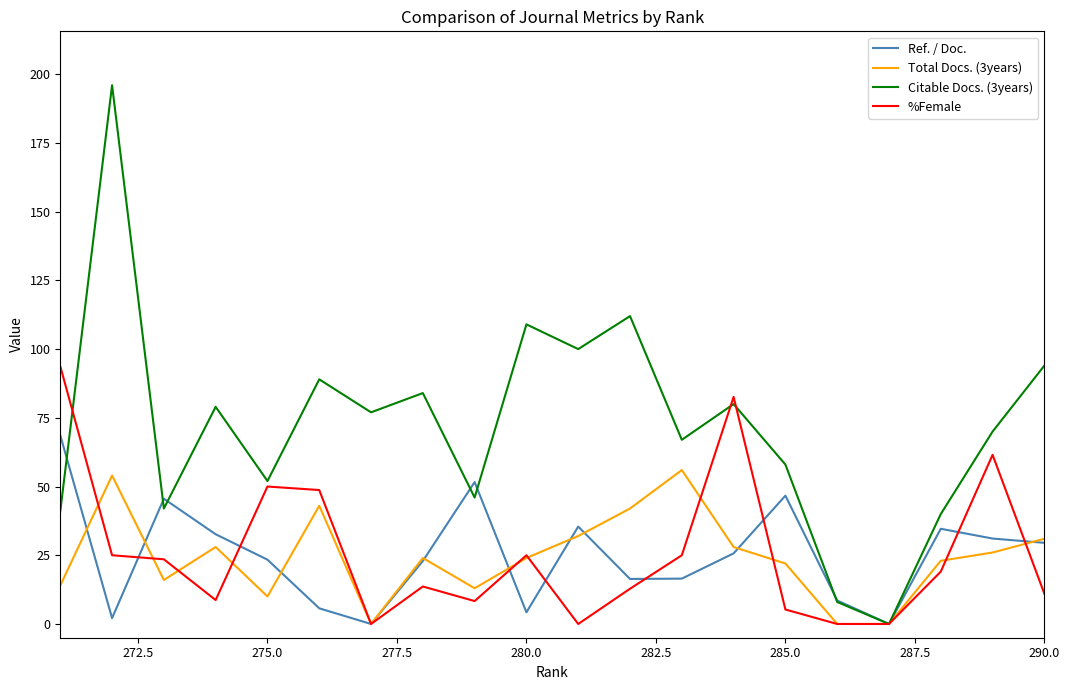

True or false: Total Docs. (3years) and Citable Docs. (3years) intersect in this chart.

False